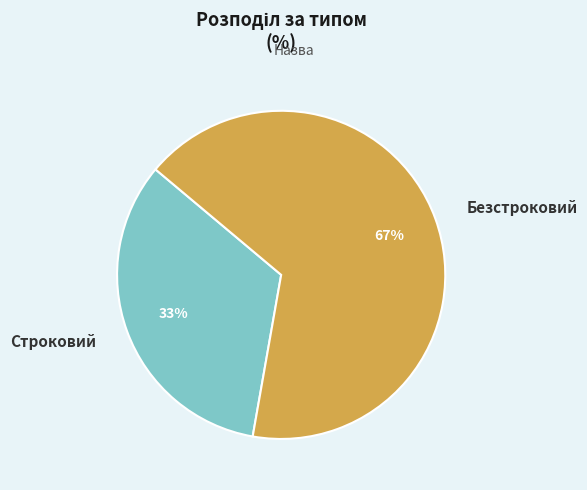

To the nearest percent, what is the combined percentage of Безстроковий and Строковий?

100%